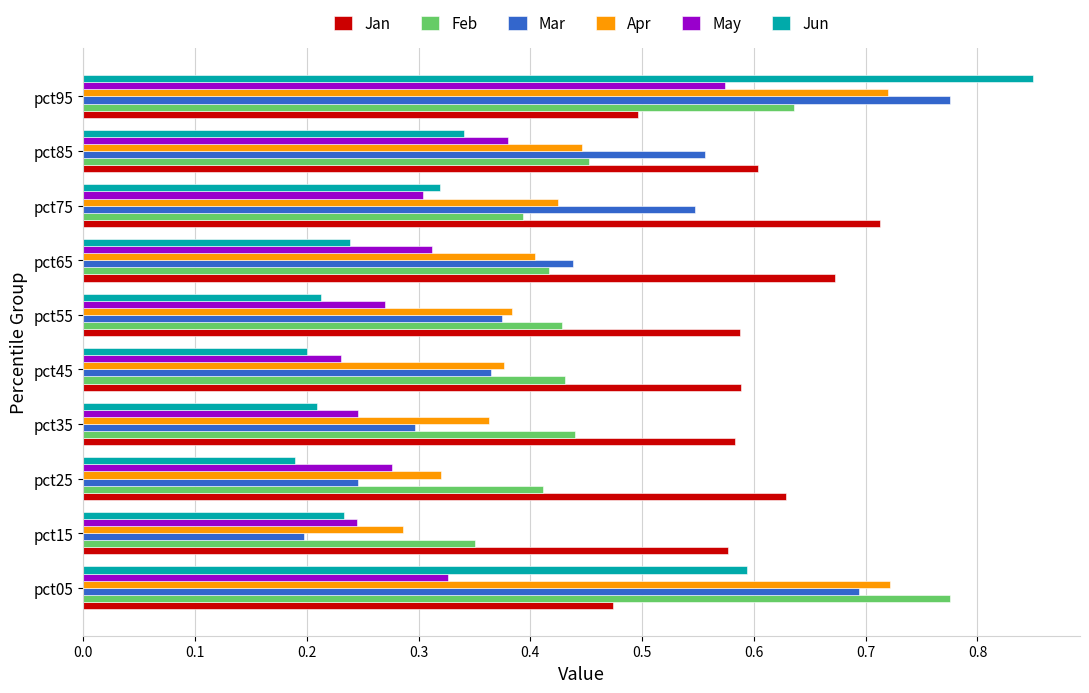

The value of Apr at pct65 is 0.7. True or false?

False